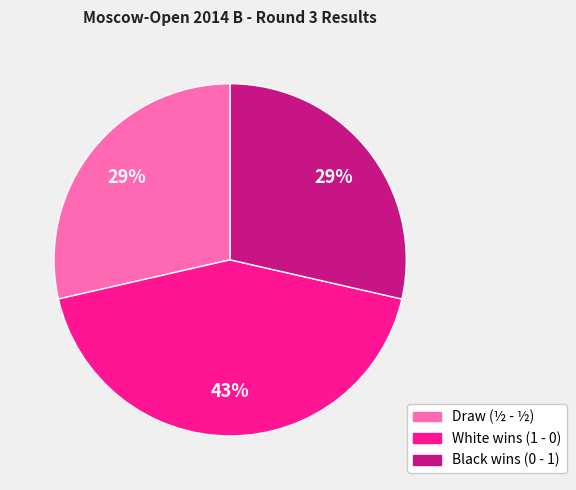

How many segments does this pie chart have?

3